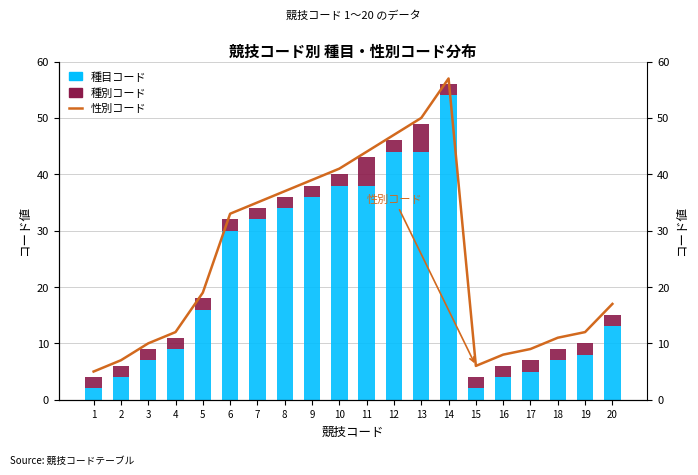

Reading left to right, list all the values displayed in this chart.

性別コード: 5	7	10	12	19	33	35	37	39	41	44	47	50	57	6	8	9	11	12	17
種目コード: 2	4	7	9	16	30	32	34	36	38	38	44	44	54	2	4	5	7	8	13
種別コード: 2	2	2	2	2	2	2	2	2	2	5	2	5	2	2	2	2	2	2	2